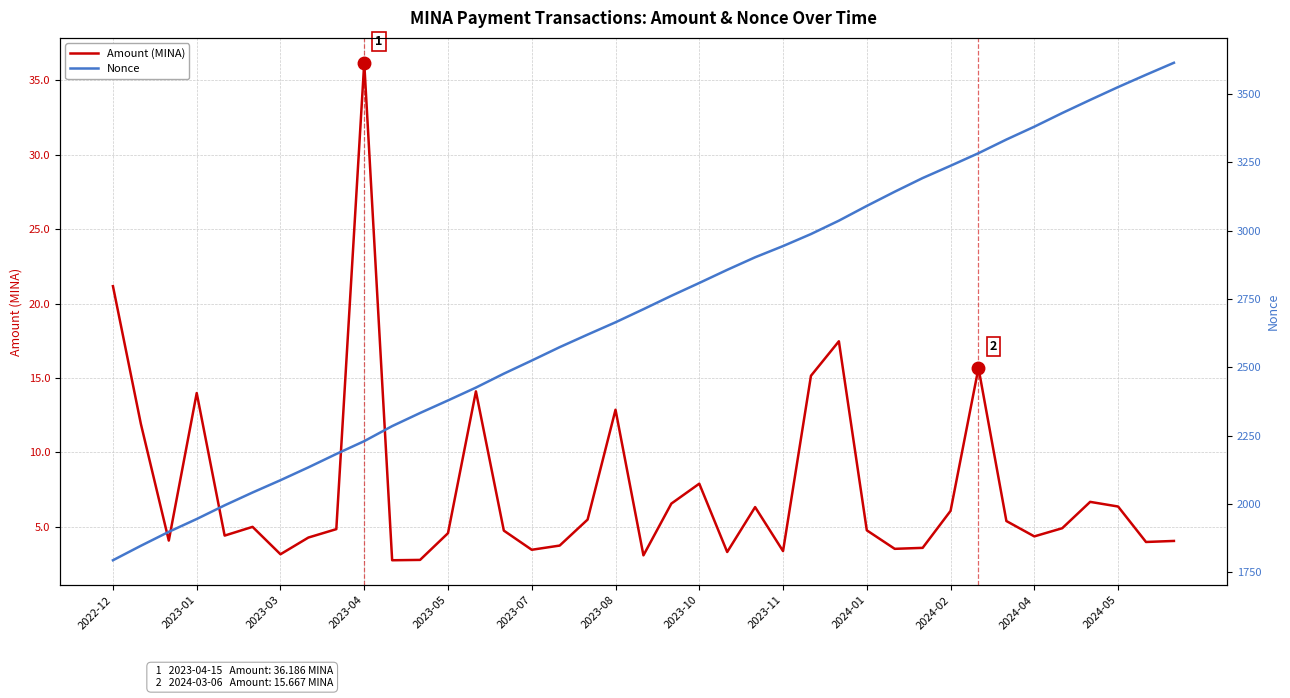

How many lines are shown in the chart?

2